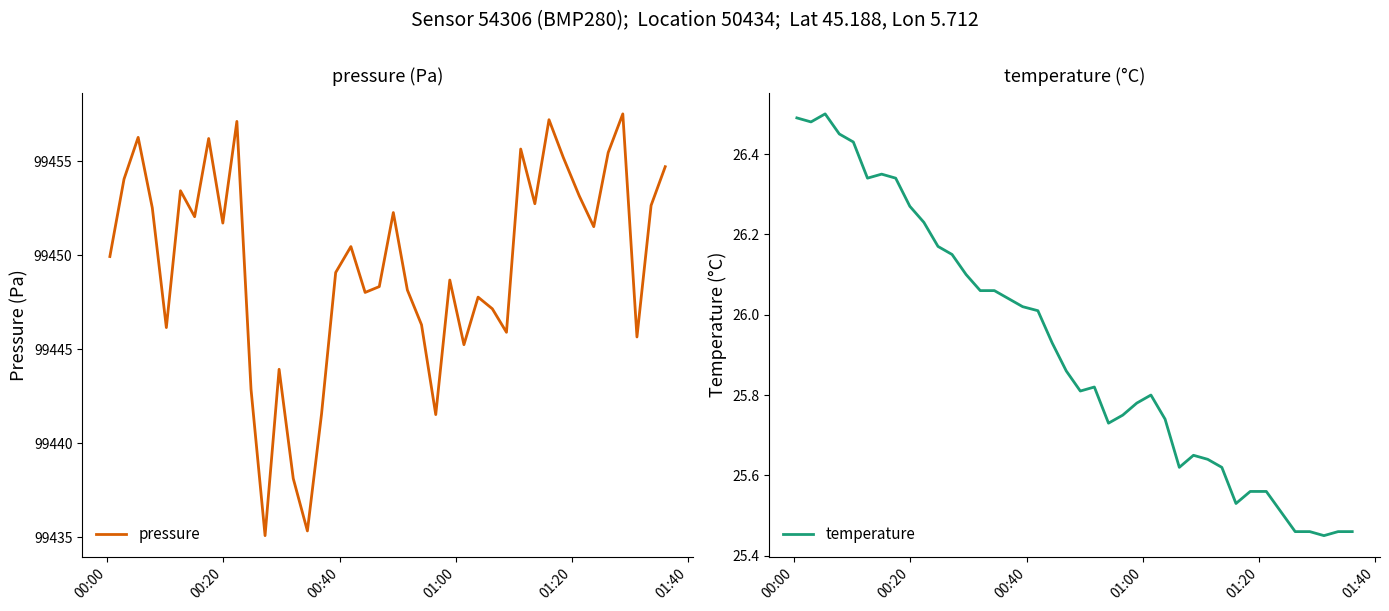

How many values in the pressure series are below 99450?

20